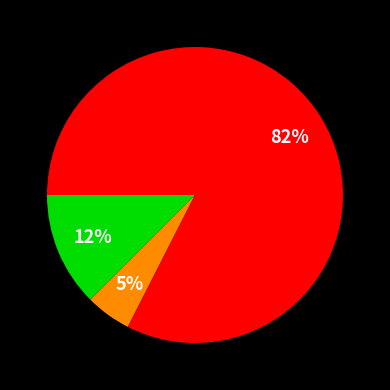

To the nearest percent, what is the average slice percentage?

33%